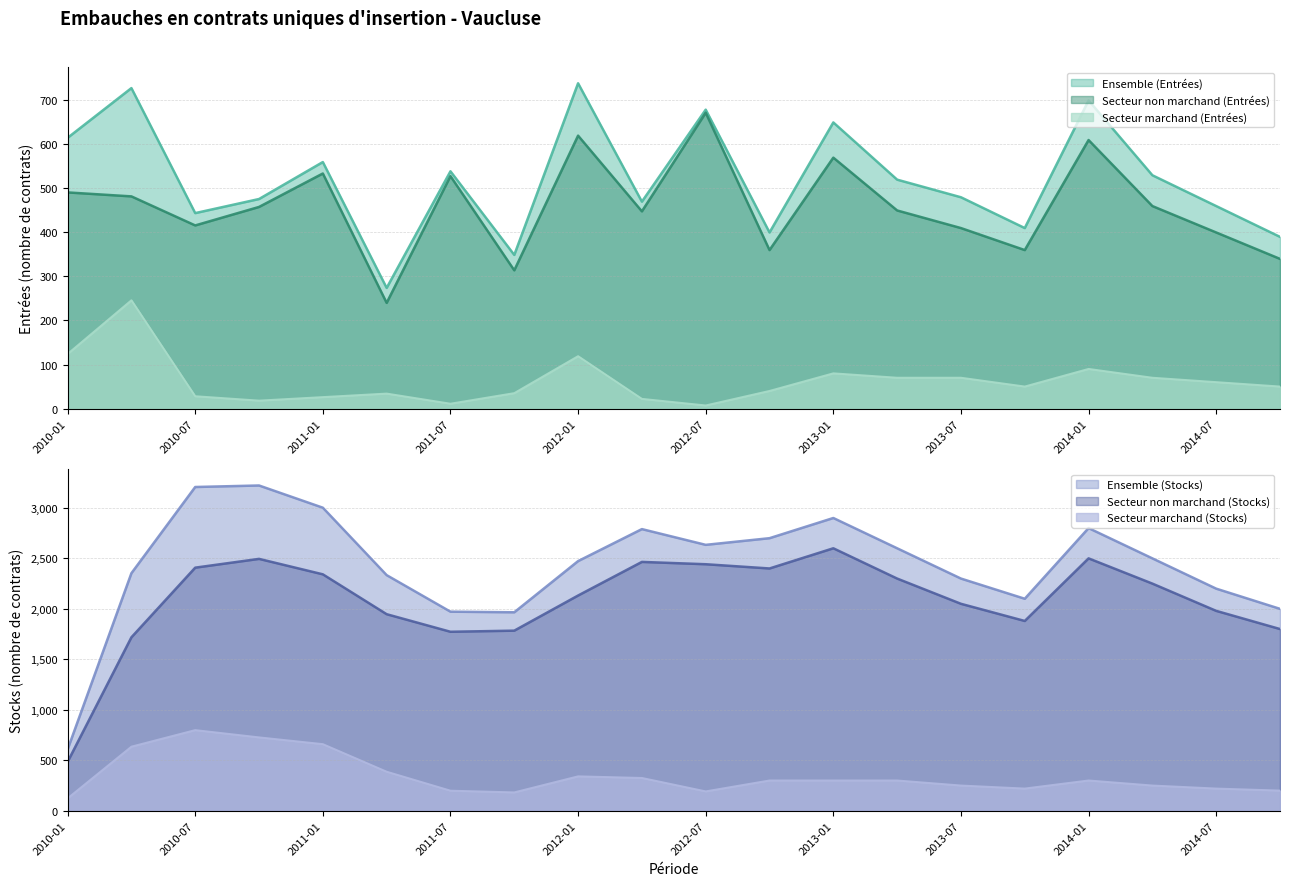

How many lines are shown in the chart?

3